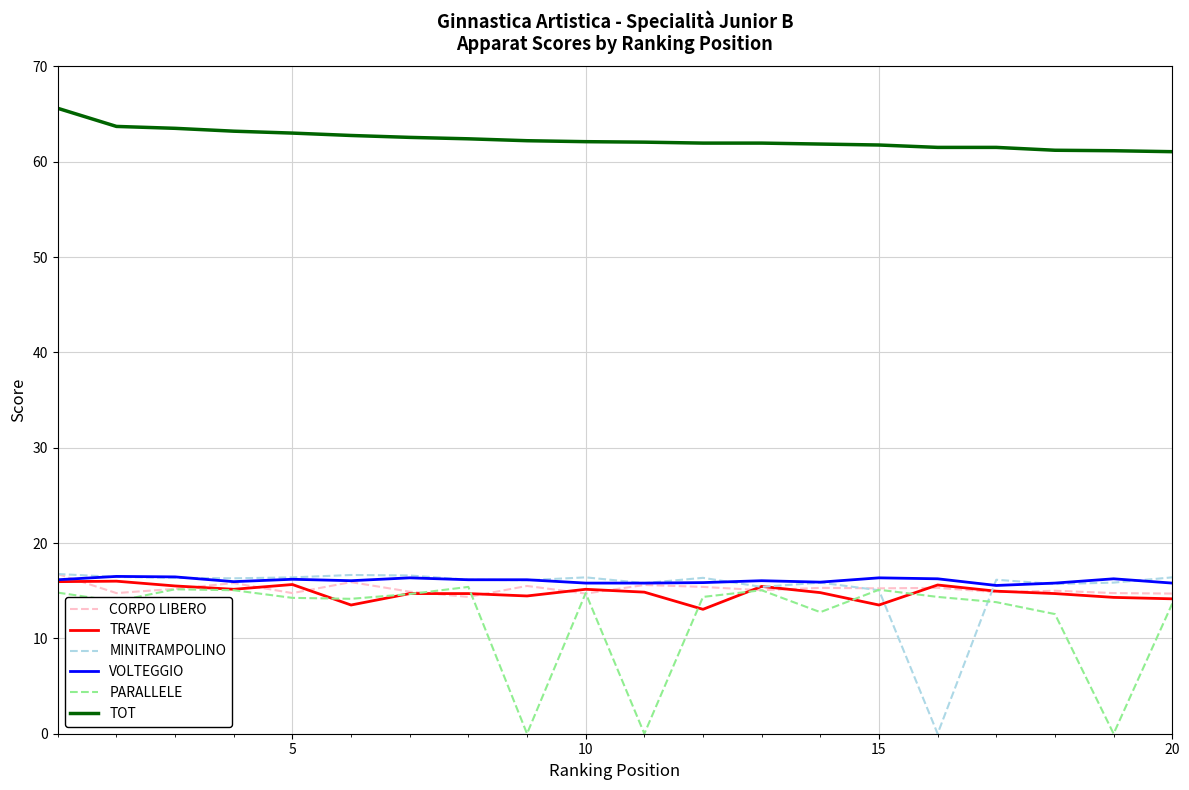

True or false: PARALLELE and TOT cross at least once.

False